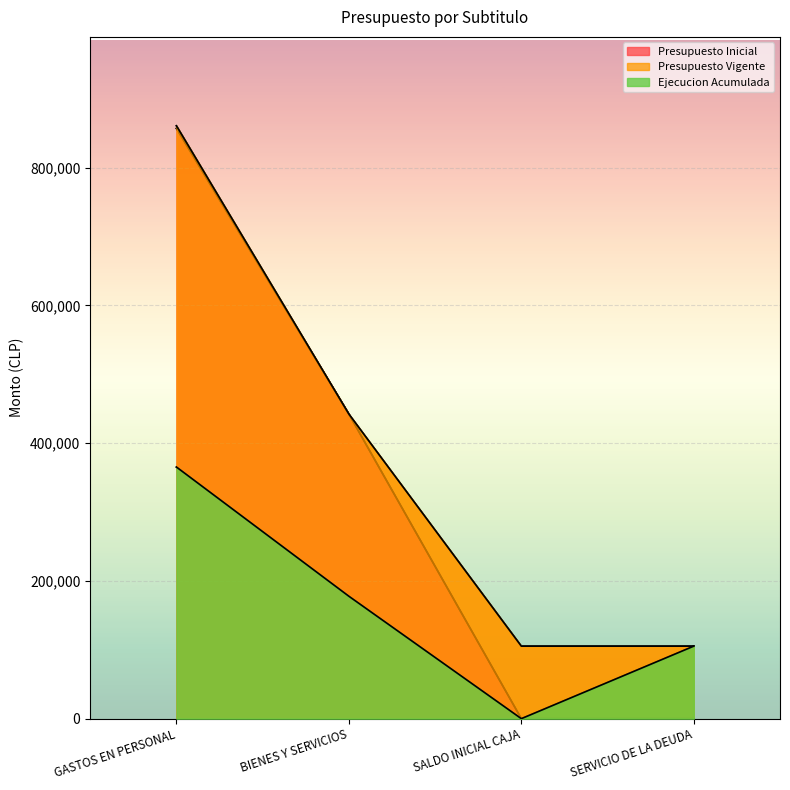

True or false: Presupuesto Vigente and Ejecucion Acumulada cross at least once.

False